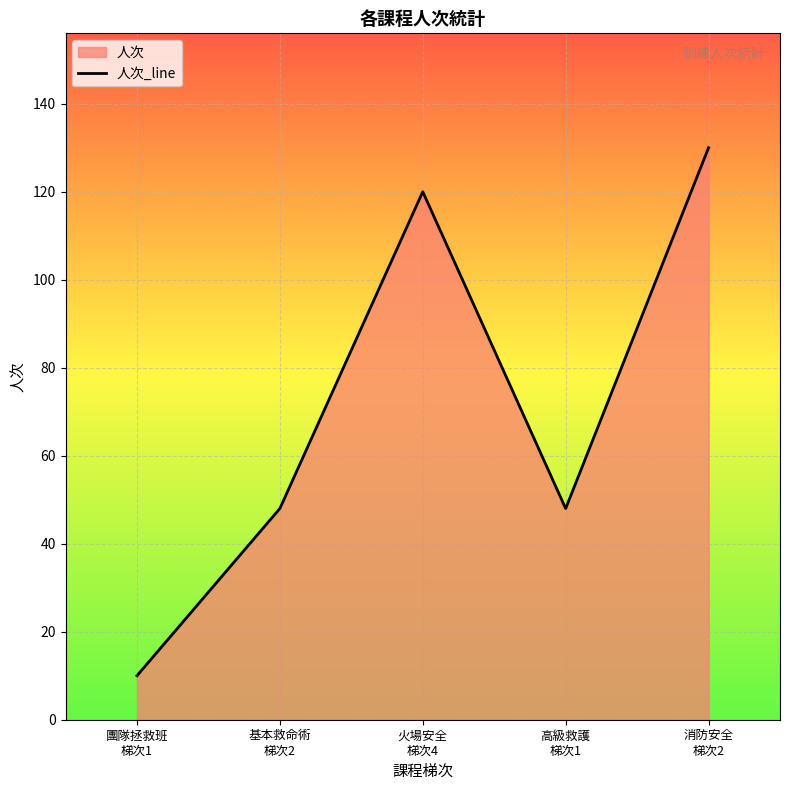

Where is the first local minimum?

高級救護
梯次1